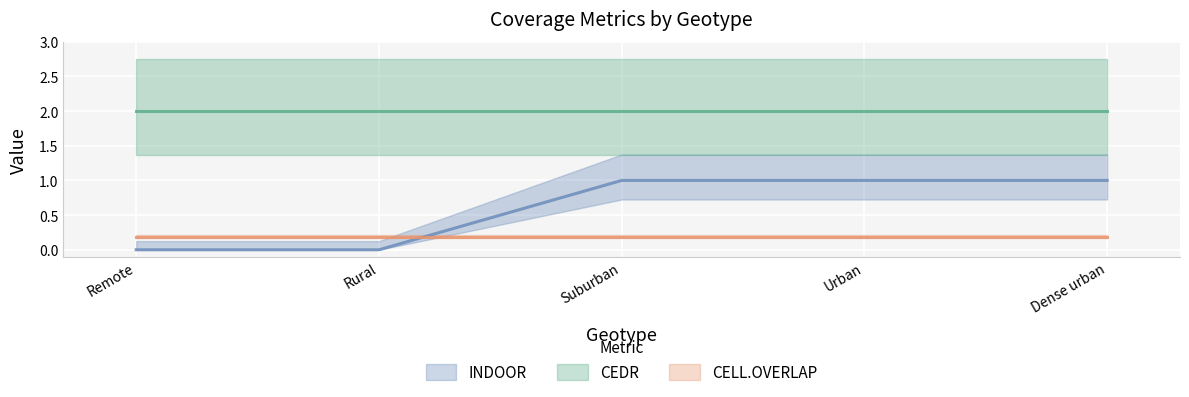

What is the value of the CELL.OVERLAP point at the 4th from the left?

0.2